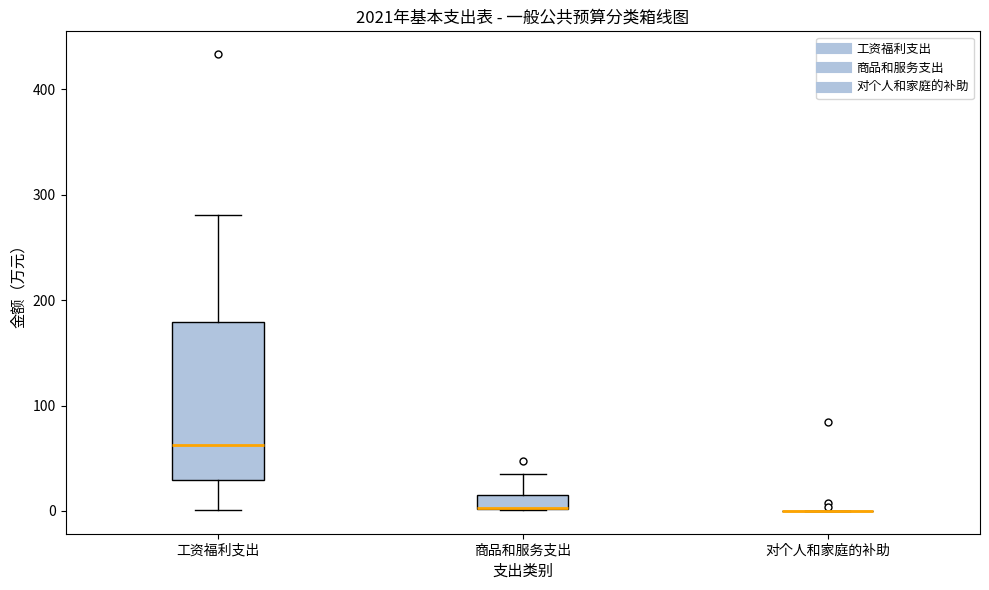

Comparing the boxes themselves (not the whiskers), which one is the tallest?

工资福利支出